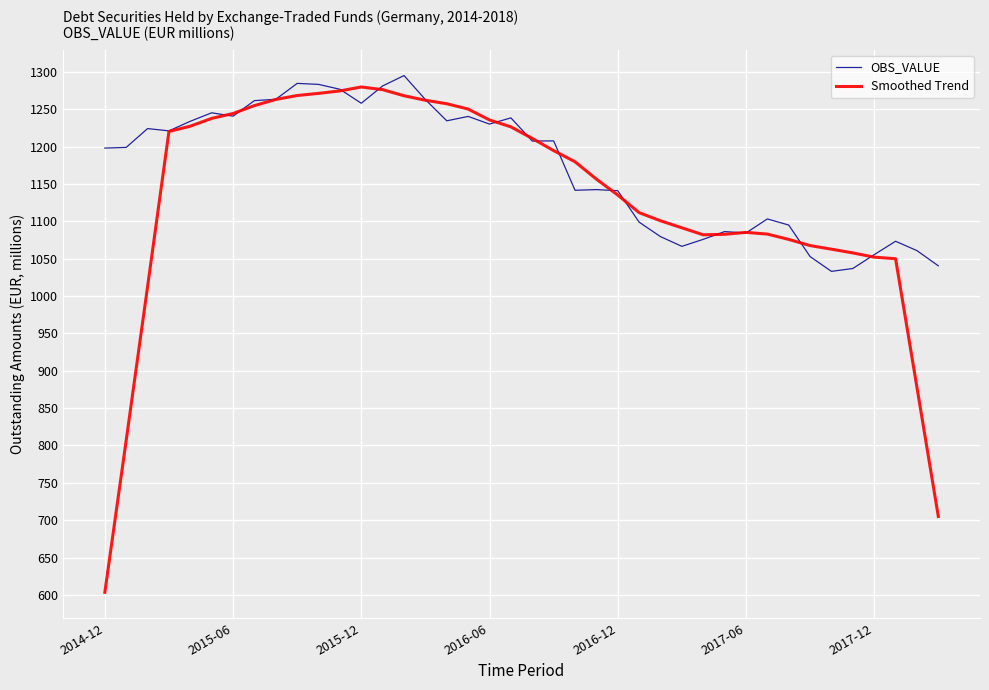

Which series has the largest total across all categories?

OBS_VALUE